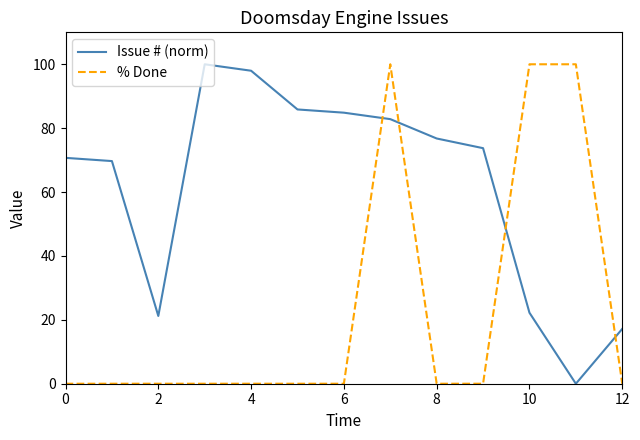

Which series has the largest total across all categories?

Issue # (norm)